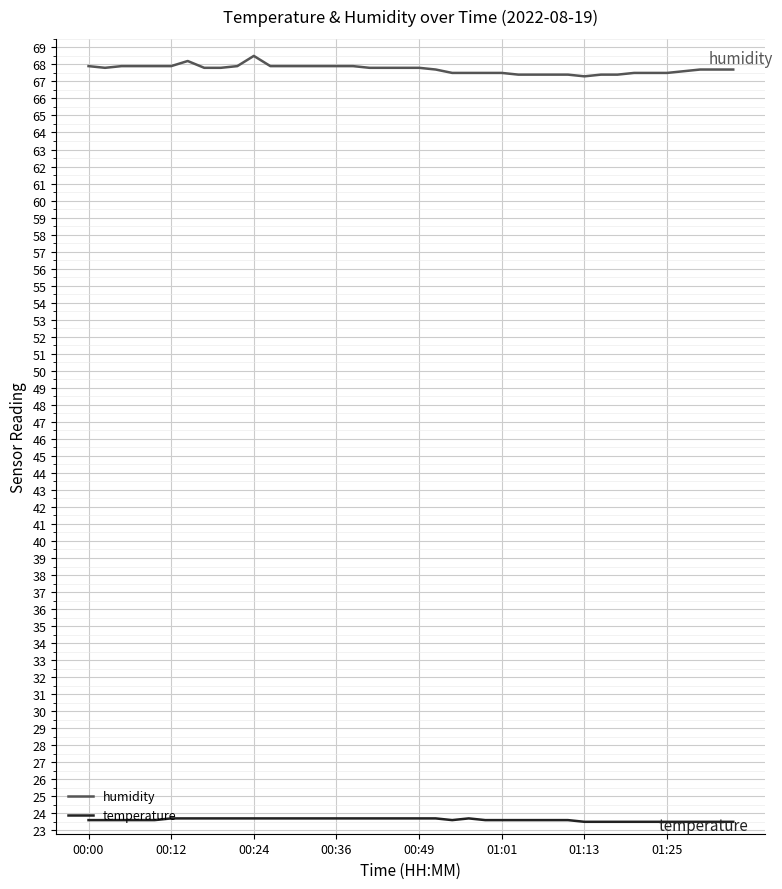

What is the smallest value displayed?

23.5